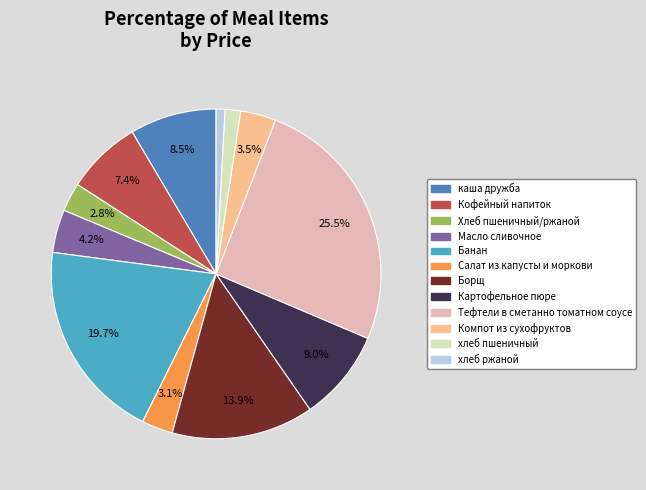

Count the number of slices in the pie.

12